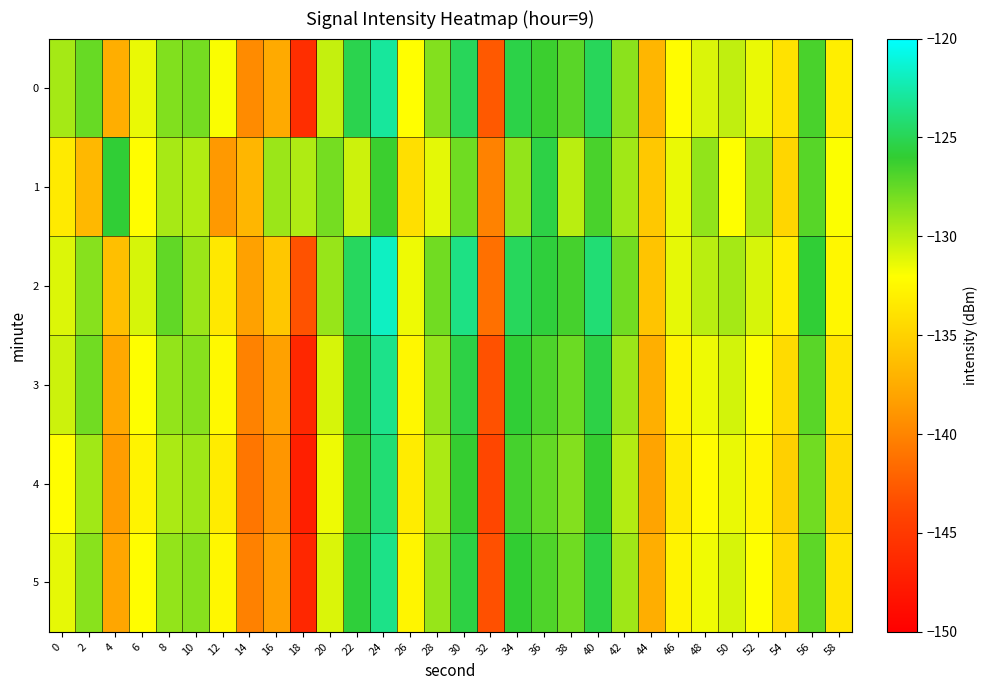

At which category is the sum across all series the highest?

24